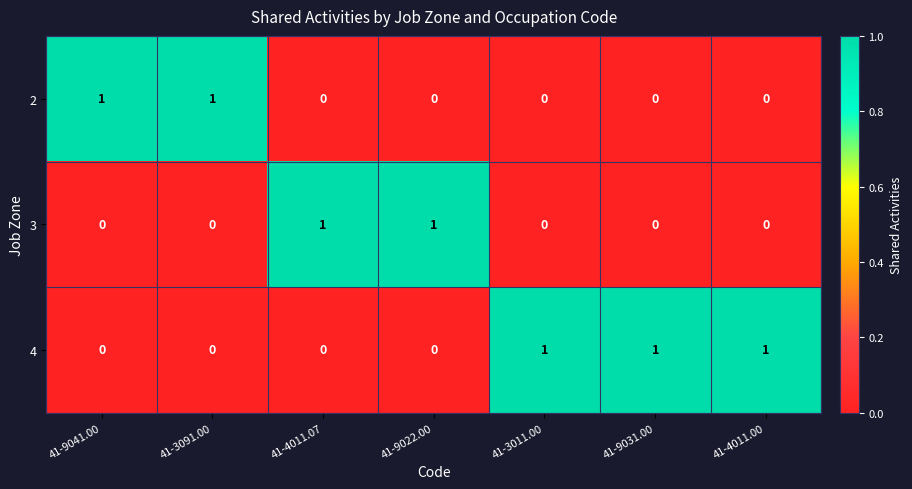

The value of 3 at 41-4011.07 is 1. True or false?

True